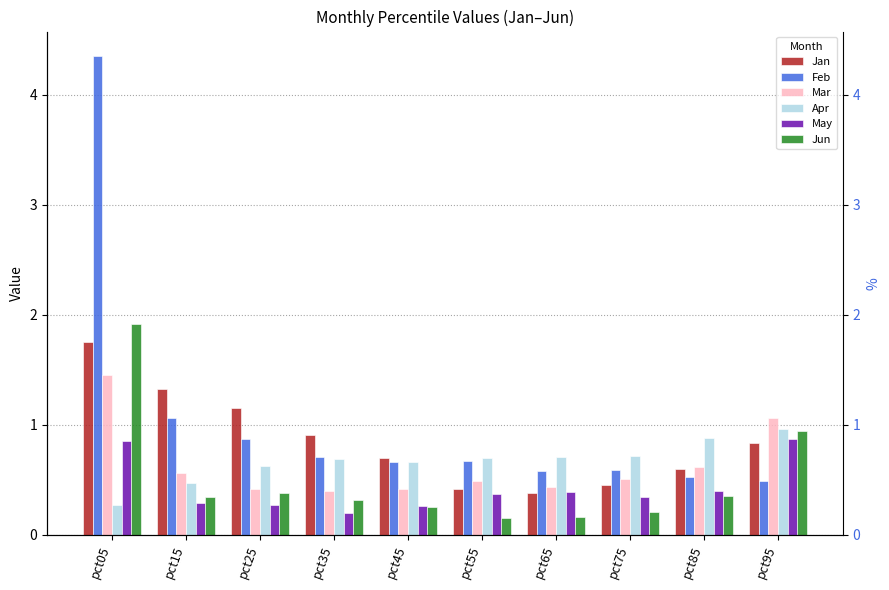

True or false: Jun has a value of 0.4 at pct25.

True